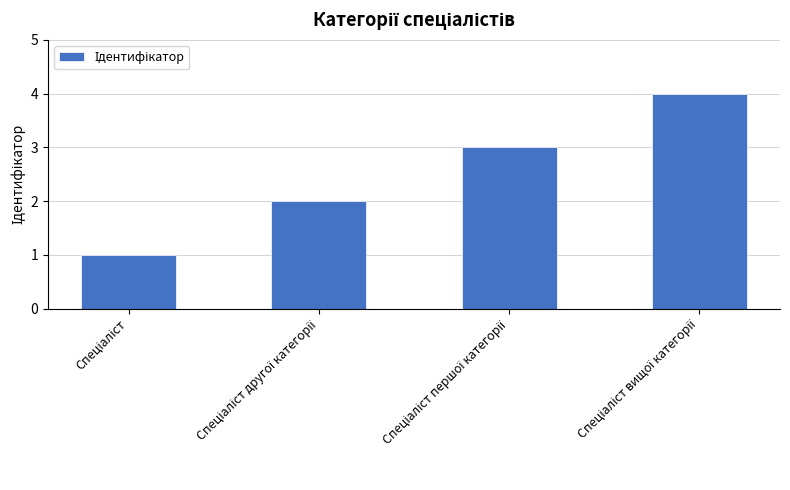

What is the difference between the maximum and minimum values?

3